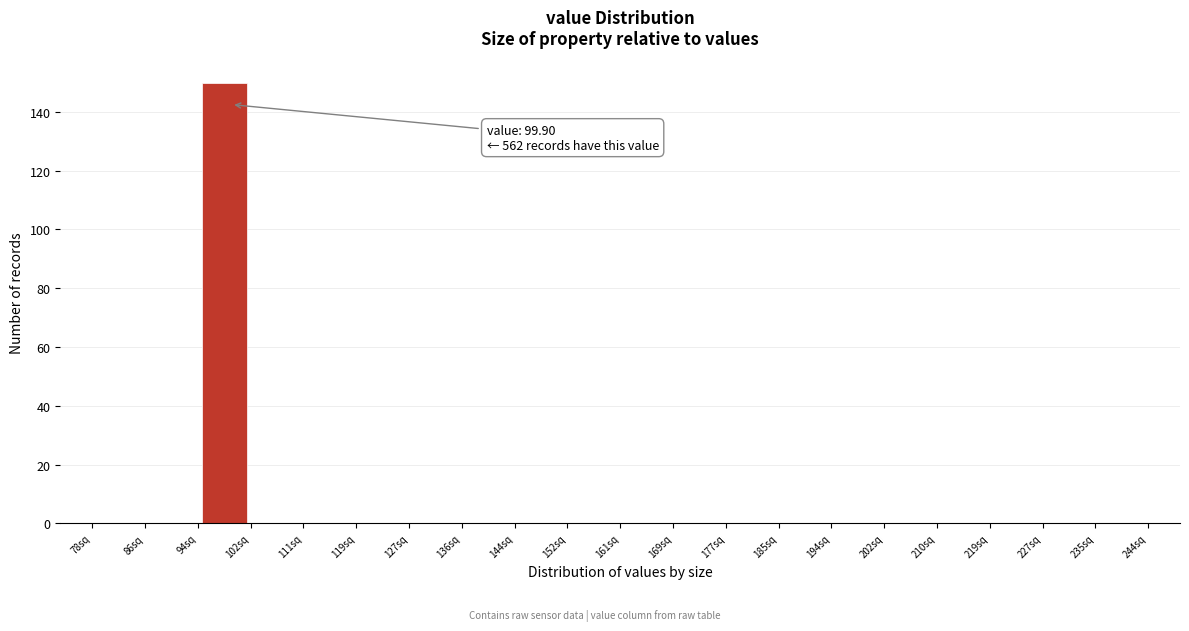

Over which range of the x-axis is the bar tallest?

94.6 to 102.9